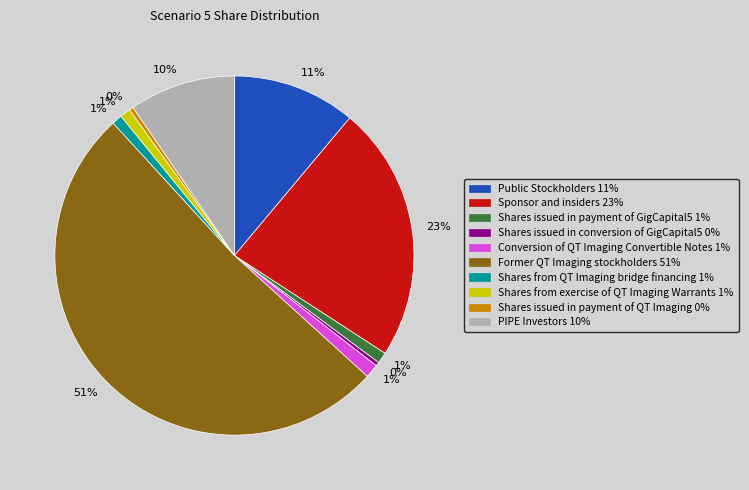

To the nearest percent, what is the average slice percentage?

10%